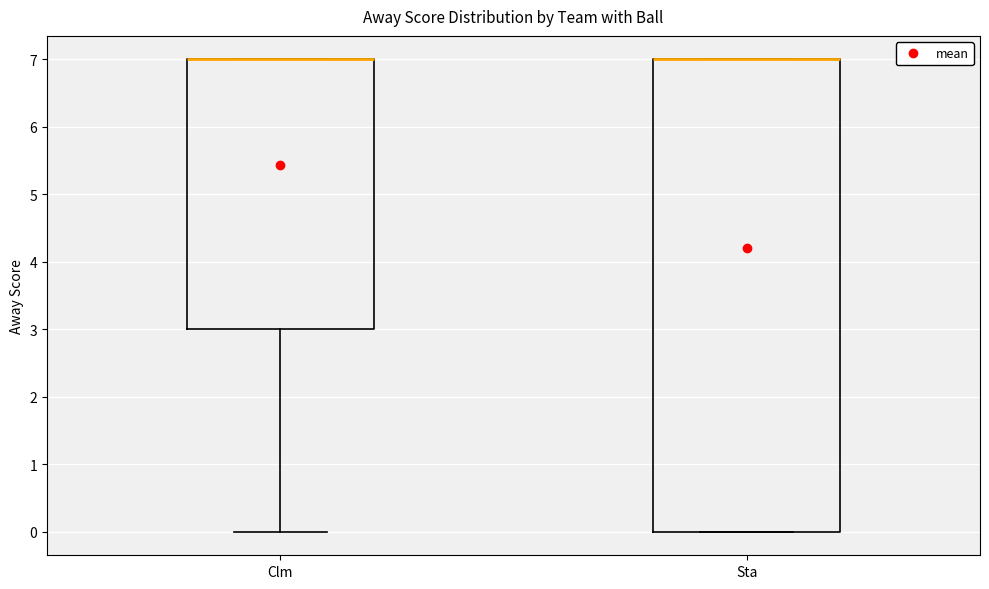

Which box is the tallest, from its lower edge to its upper edge?

Sta